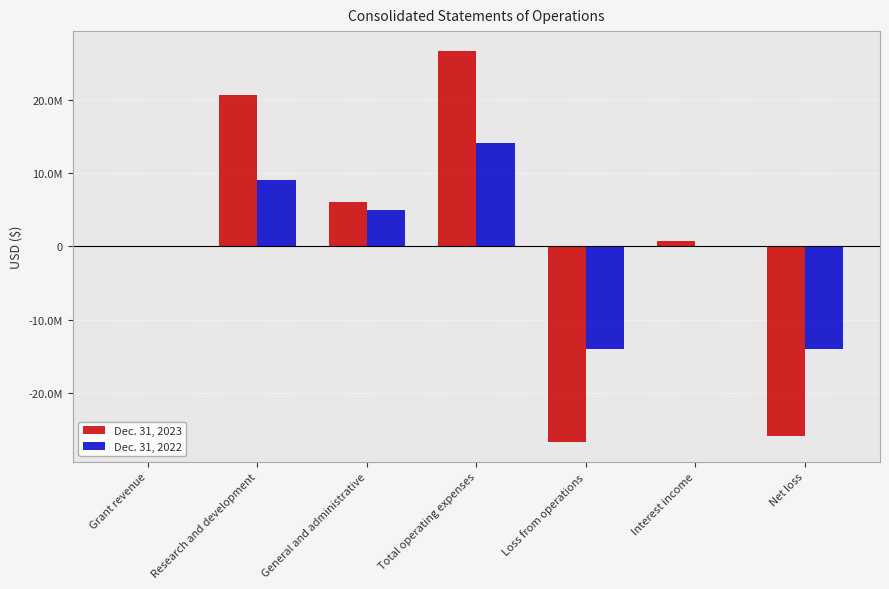

What are all the series names shown in the legend?

Dec. 31, 2023, Dec. 31, 2022